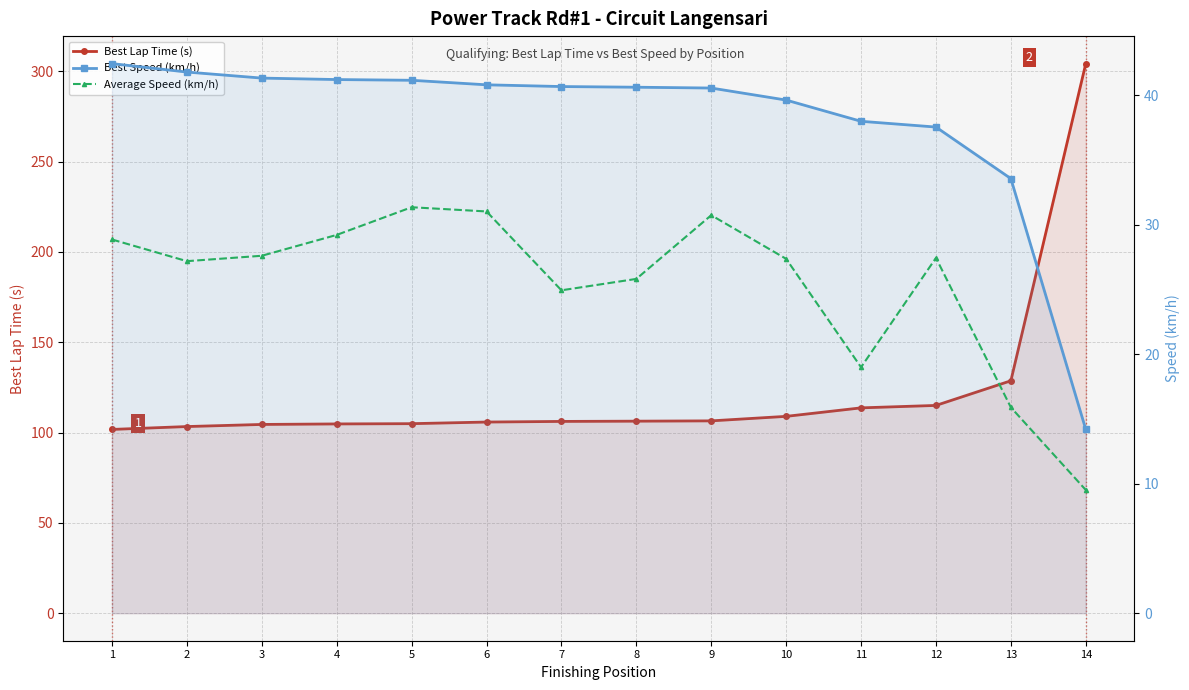

What is the total value across all series at 4?

175.2